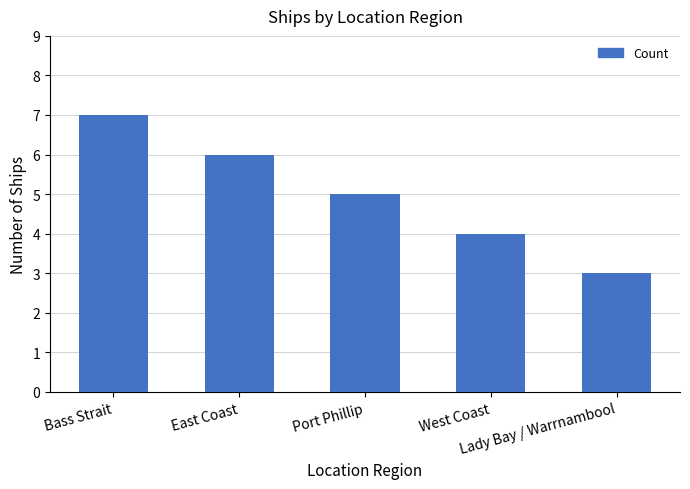

Count the values in the range 4 to 6.

3